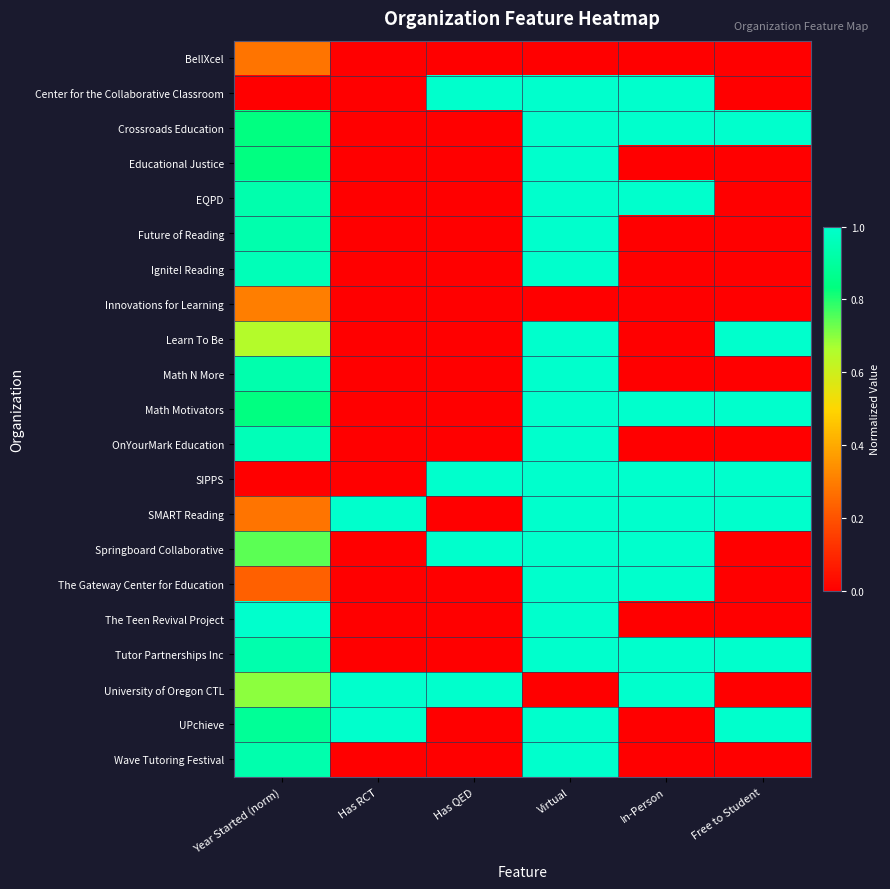

Rank the series at Virtual from highest to lowest value.

Center for the Collaborative Classroom, Crossroads Education, Educational Justice, EQPD, Future of Reading, Ignite! Reading, Learn To Be, Math N More, Math Motivators, OnYourMark Education, SIPPS, SMART Reading, Springboard Collaborative, The Gateway Center for Education, The Teen Revival Project, Tutor Partnerships Inc, UPchieve, Wave Tutoring Festival, BellXcel, Innovations for Learning, University of Oregon CTL